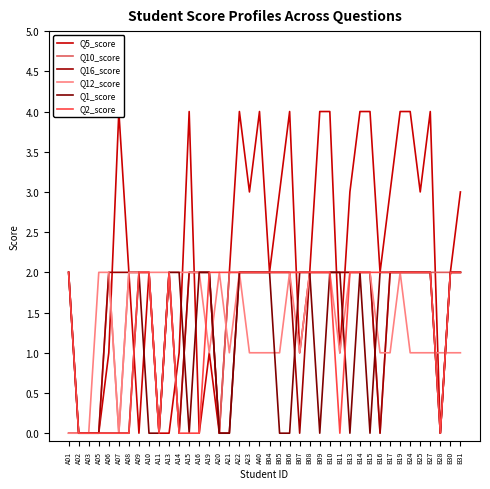

At which category does the chart reach its peak across all series?

A07